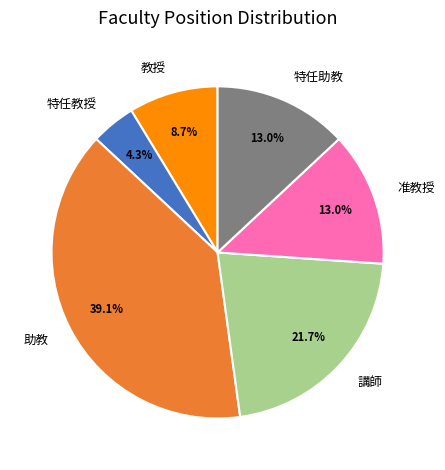

Which slice is the smallest?

特任教授